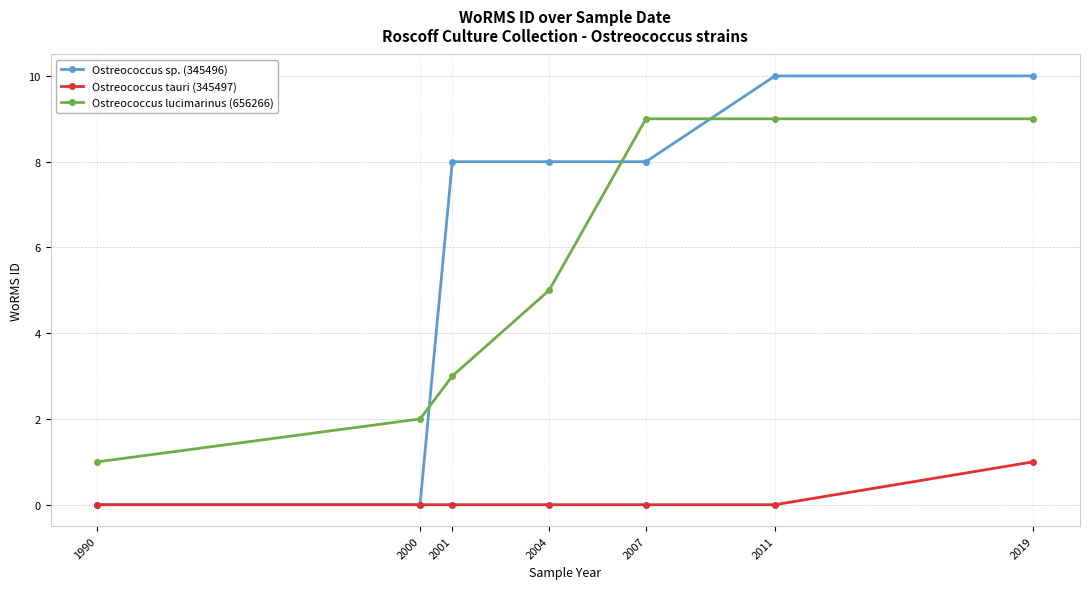

Reading right to left, extract all data points from this chart.

Ostreococcus sp. (345496): 10	10	8	8	8	0	0
Ostreococcus tauri (345497): 1	0	0	0	0	0	0
Ostreococcus lucimarinus (656266): 9	9	9	5	3	2	1